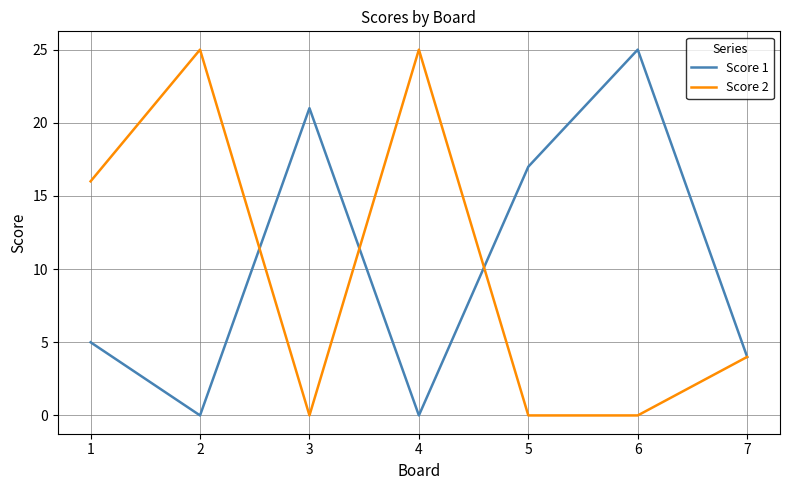

What is the maximum value for Score 2?

25